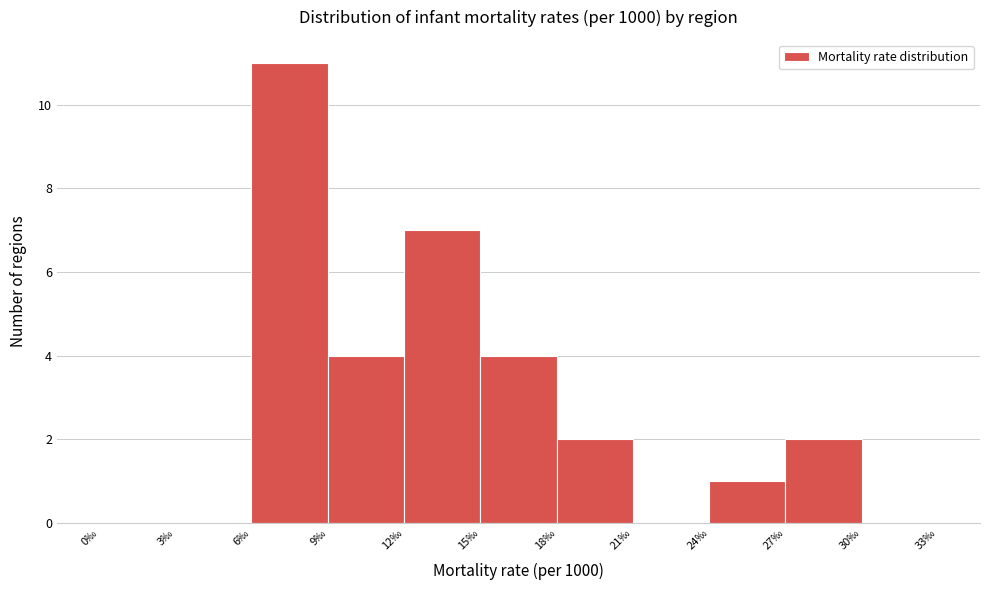

Reading left to right, list every bar in this chart as the range it spans on the x-axis followed by its height. The values are not printed on the chart, so give them approximately, as read against the axis.

0 to 3: 0
3 to 6: 0
6 to 9: 11
9 to 12: 4
12 to 15: 7
15 to 18: 4
18 to 21: 2
21 to 24: 0
24 to 27: 1
27 to 30: 2
30 to 33: 0